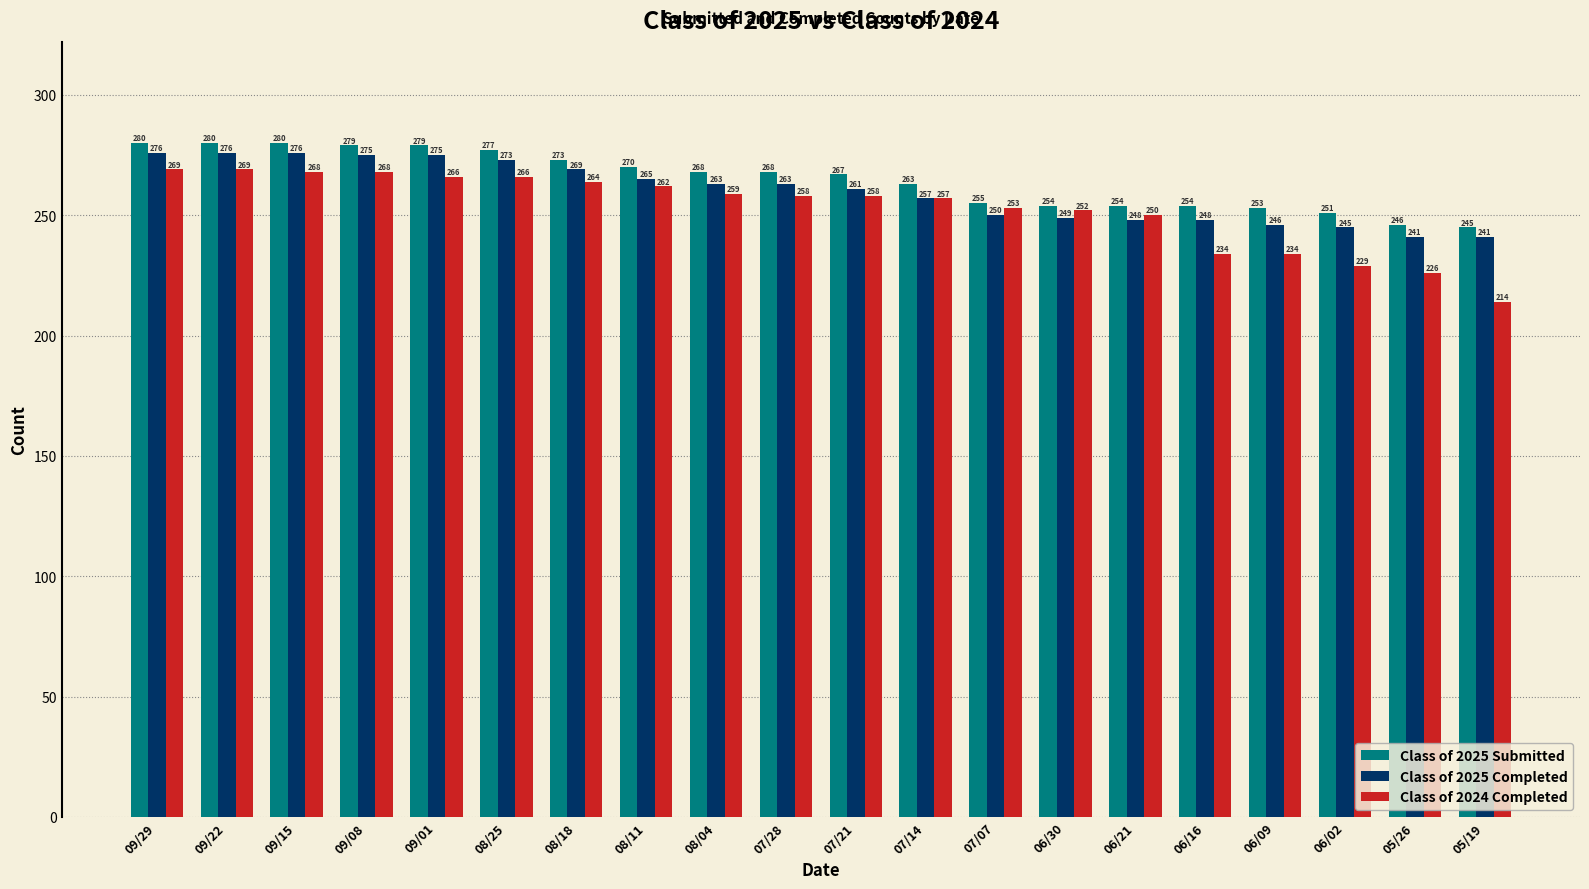

What is the minimum value shown in the chart?

214